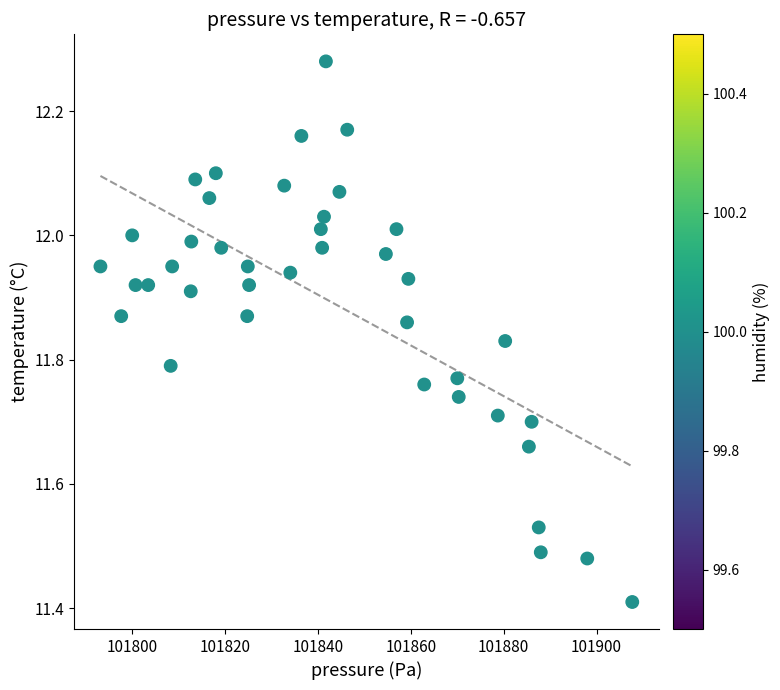

What is the range of Y values (max minus min)?

0.9